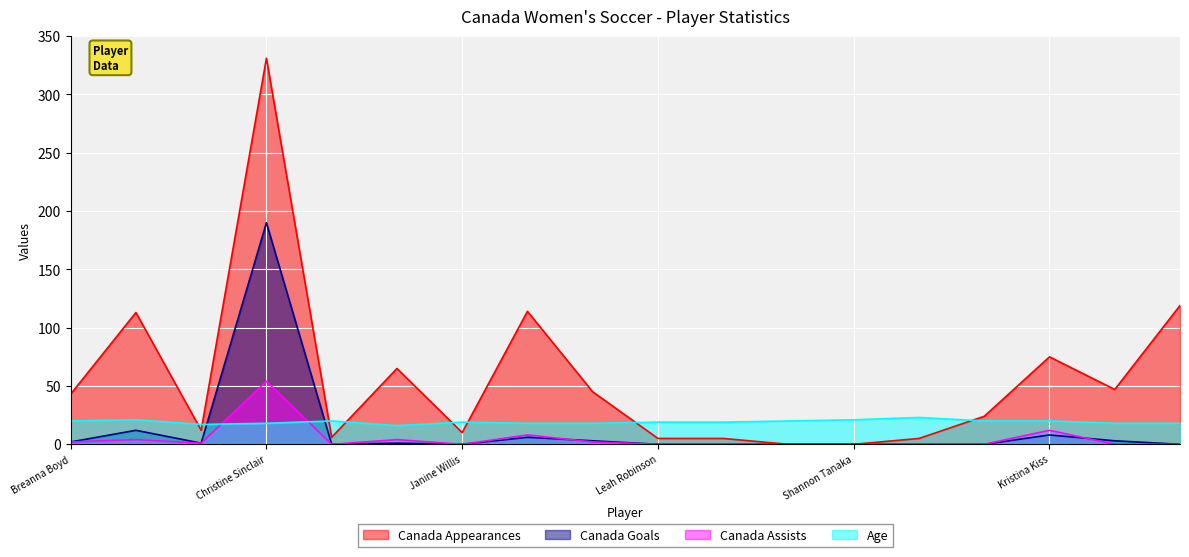

Where is Canada Appearances nearest to the value 165?

Erin McLeod